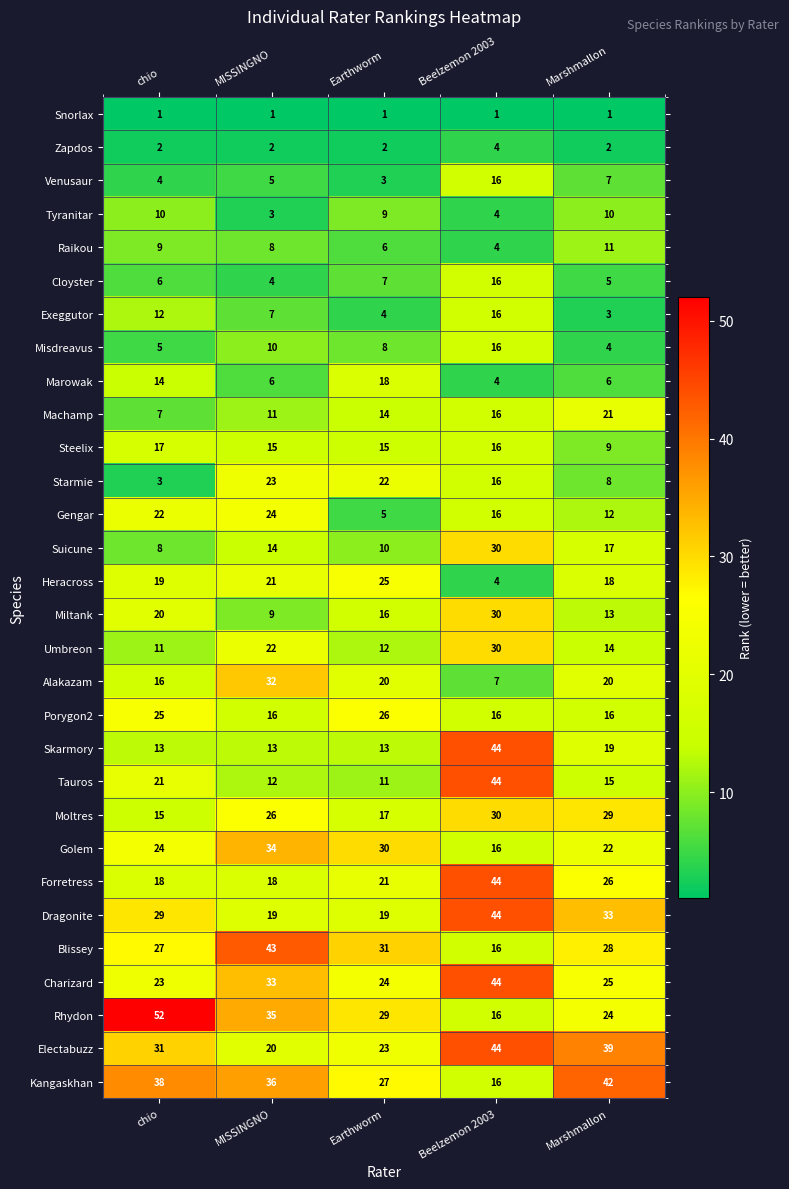

What is the sum of the Porygon2 values at MISSINGNO and Earthworm?

42